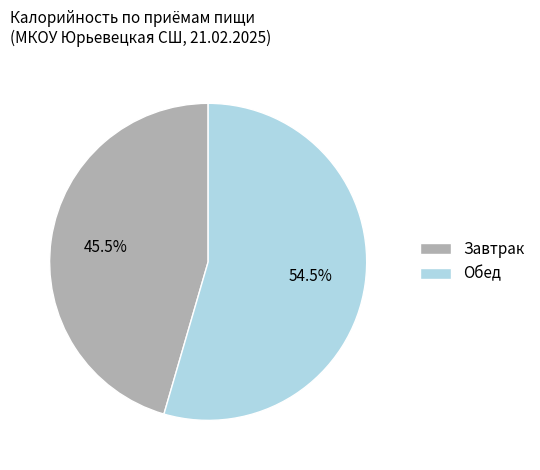

How many segments does this pie chart have?

2